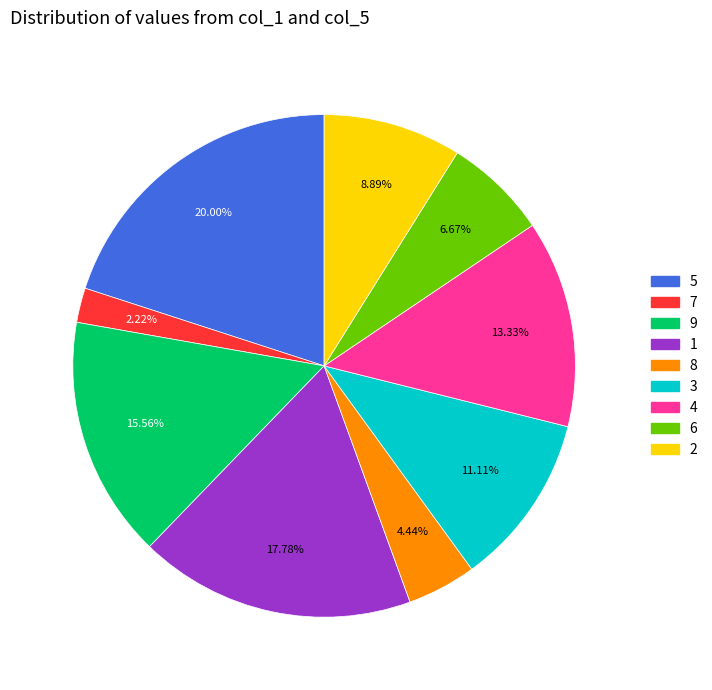

Is there any slice that represents more than half of the pie?

No